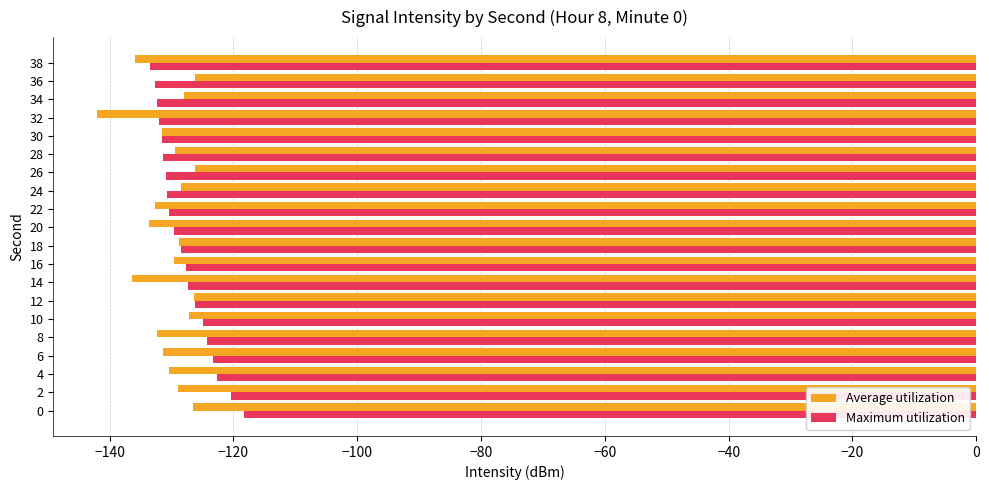

Is it true that Average utilization equals -74.6 at 18?

False